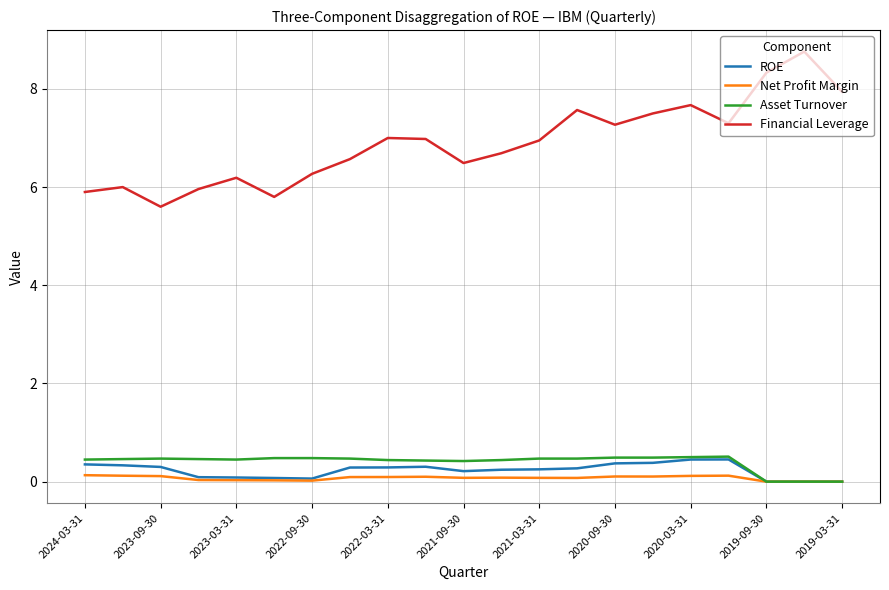

What is the minimum value for Financial Leverage?

5.6